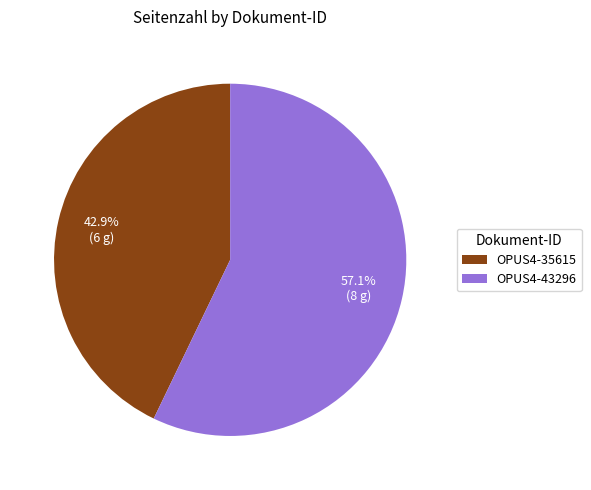

Do OPUS4-35615 and OPUS4-43296 together represent more than half of the pie?

Yes